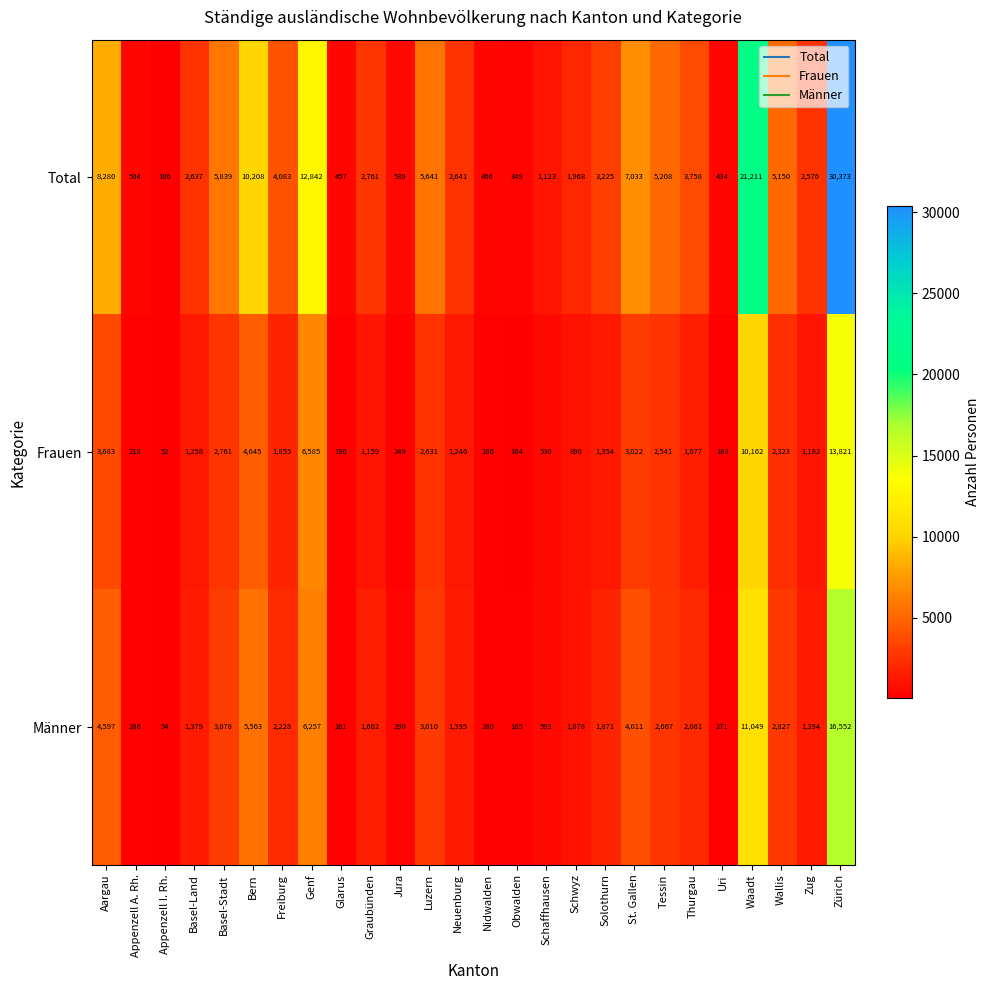

At how many categories does at least one series exceed 6733?

6